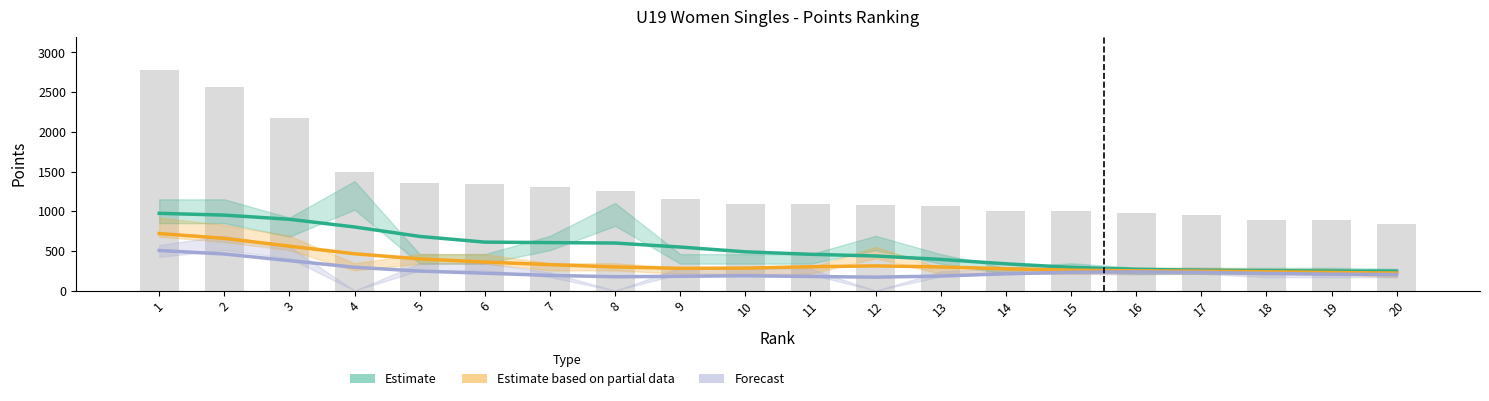

What is the difference between the second highest and minimum values in the Second Score (Partial) series?

437.1